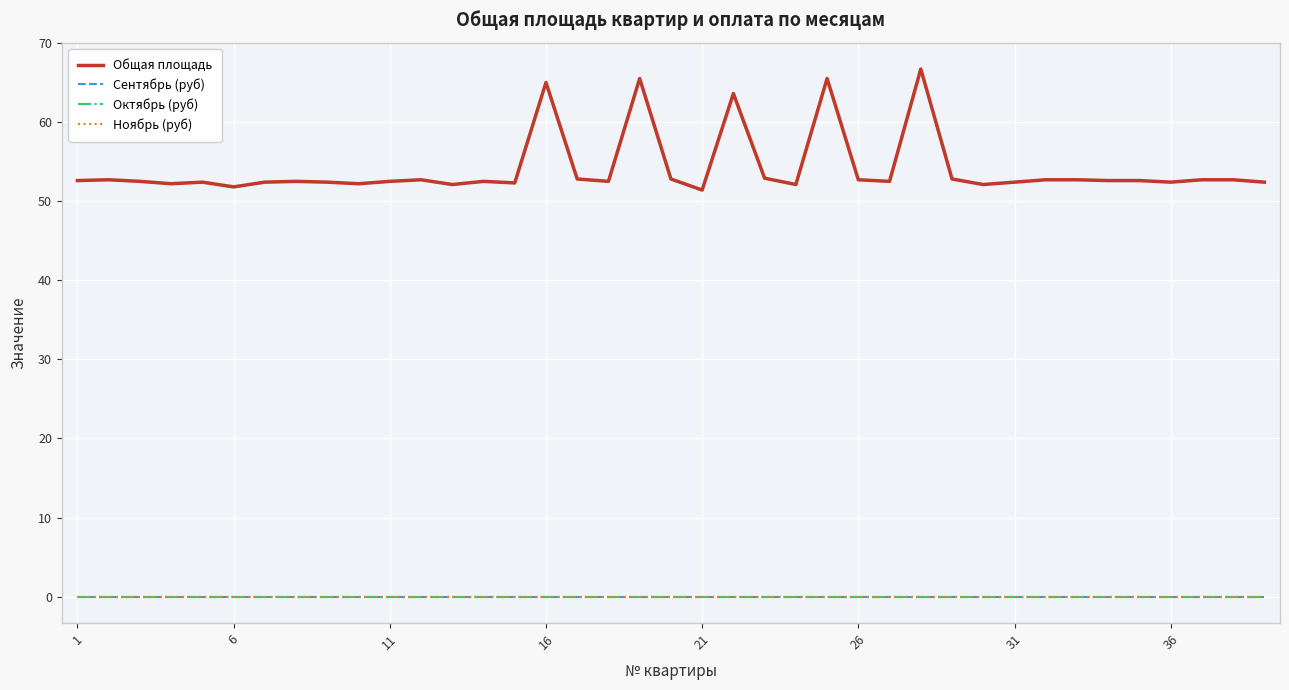

What is the value of the Общая площадь point at the 11th from the left?

52.5